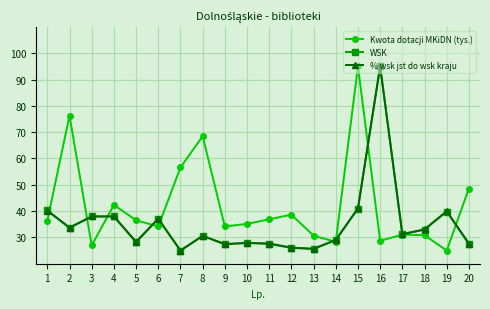

What is the difference between the maximum and minimum values in the % wsk jst do wsk kraju series?

70.0